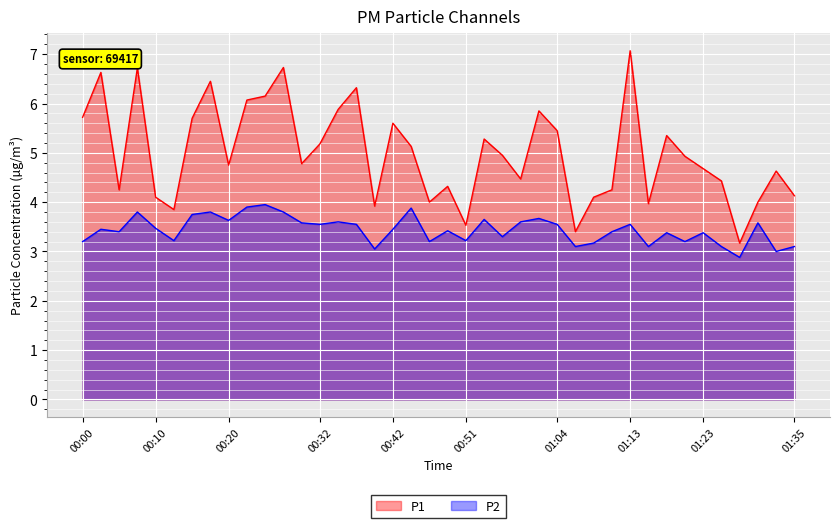

Between 01:11 and 01:33, which is larger?

01:33